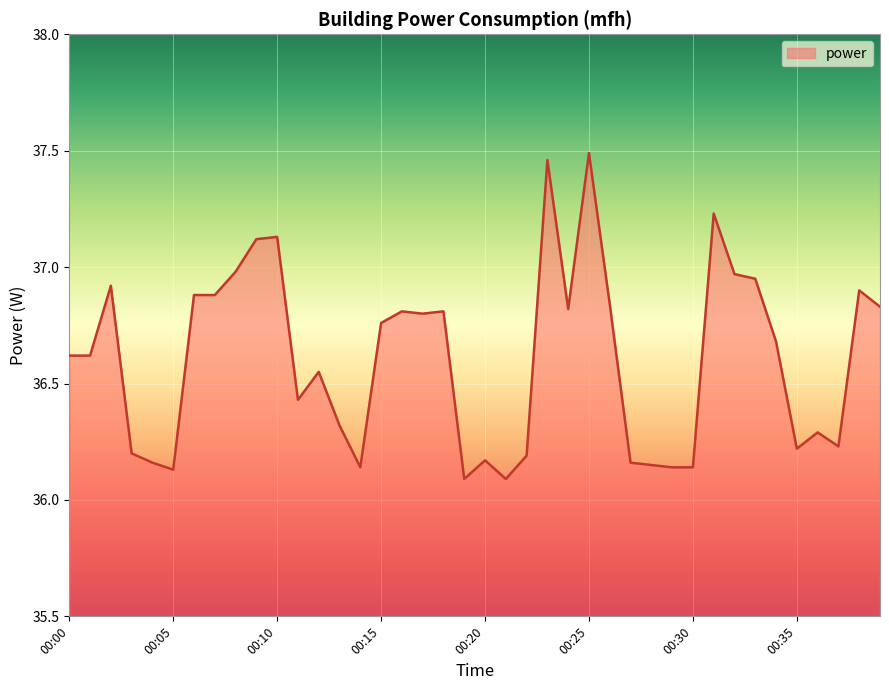

What is the difference between the maximum and minimum values?

1.4